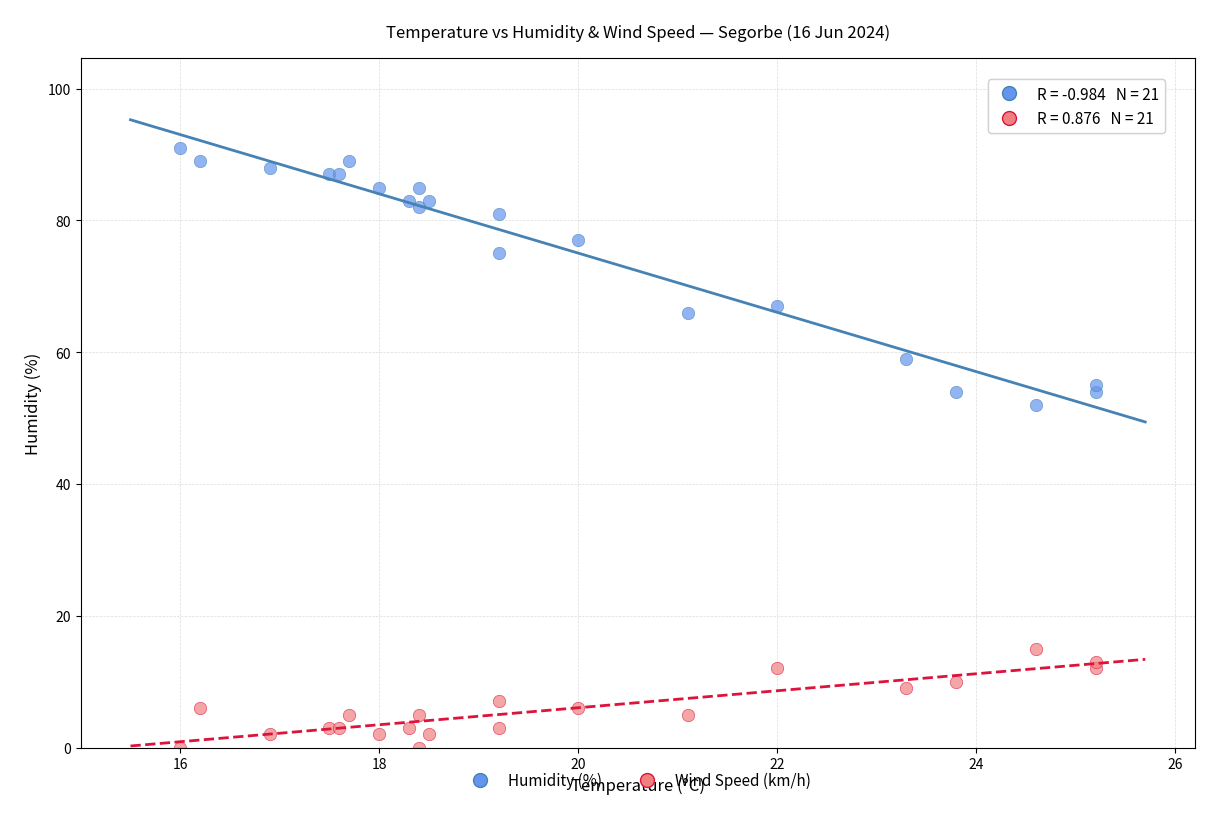

Which series reaches the maximum Y coordinate?

Humidity (%)